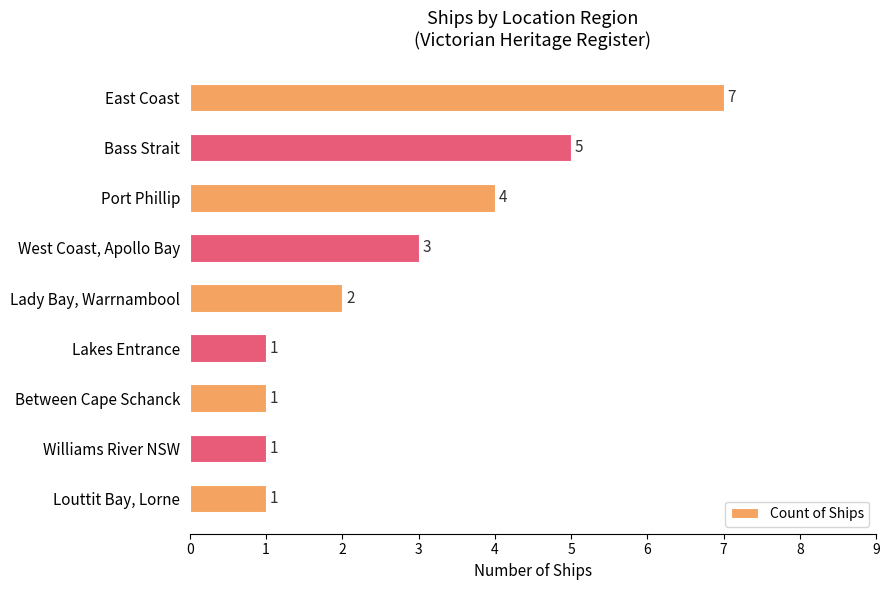

How many bars are there in total?

9